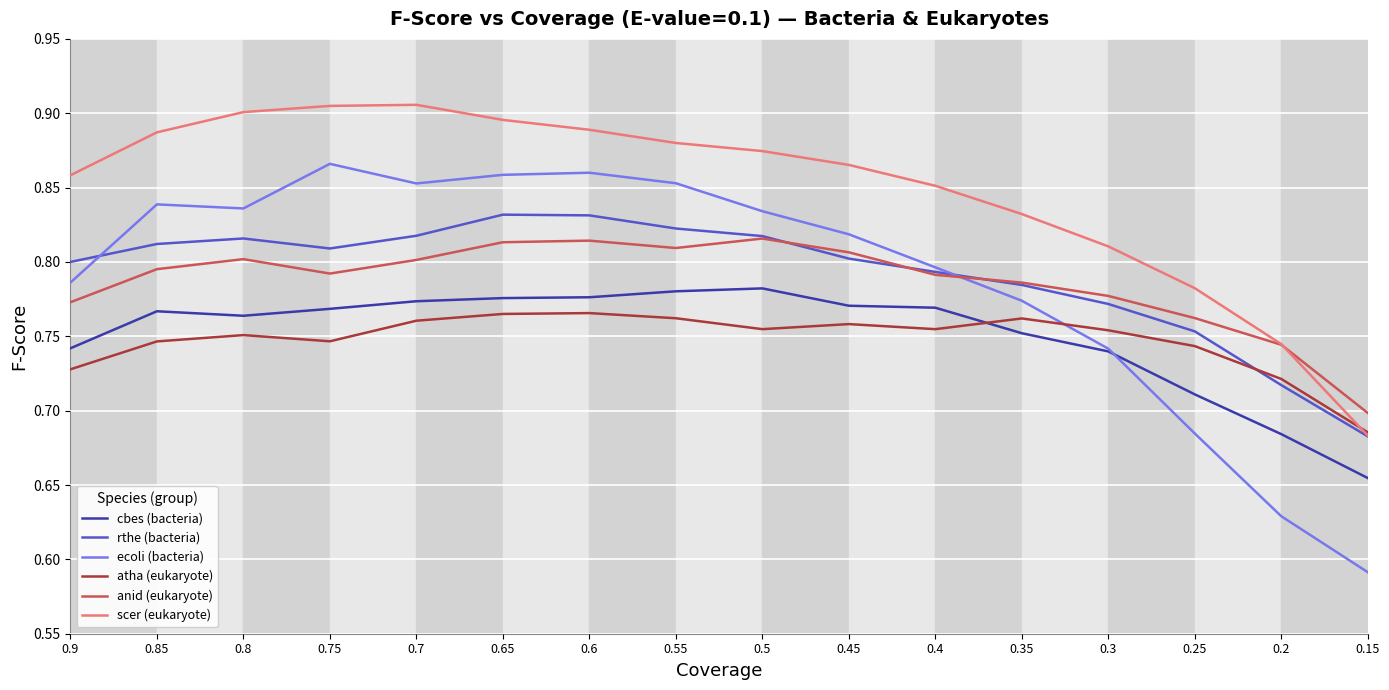

Count the rthe (bacteria) values in the range 0 to 1.

16